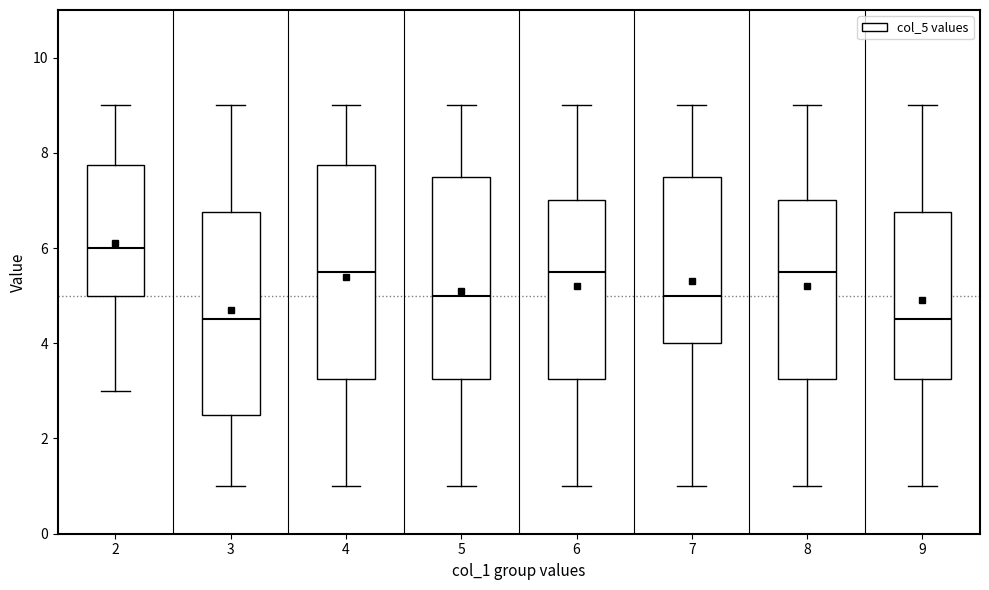

Comparing the boxes themselves (not the whiskers), which one is the tallest?

4